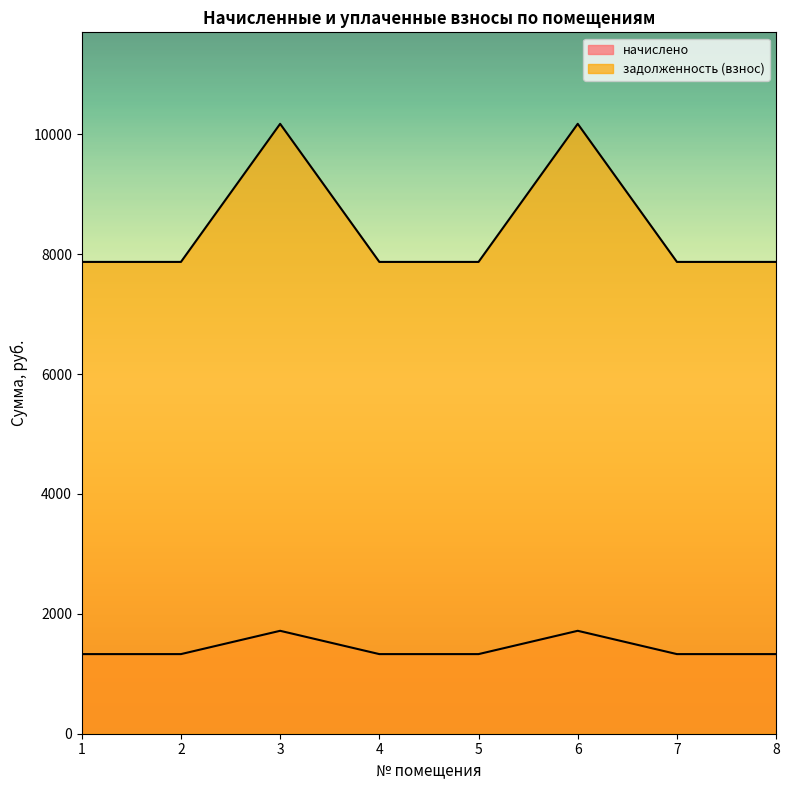

True or false: задолженность (взнос) and начислено cross at least once.

False